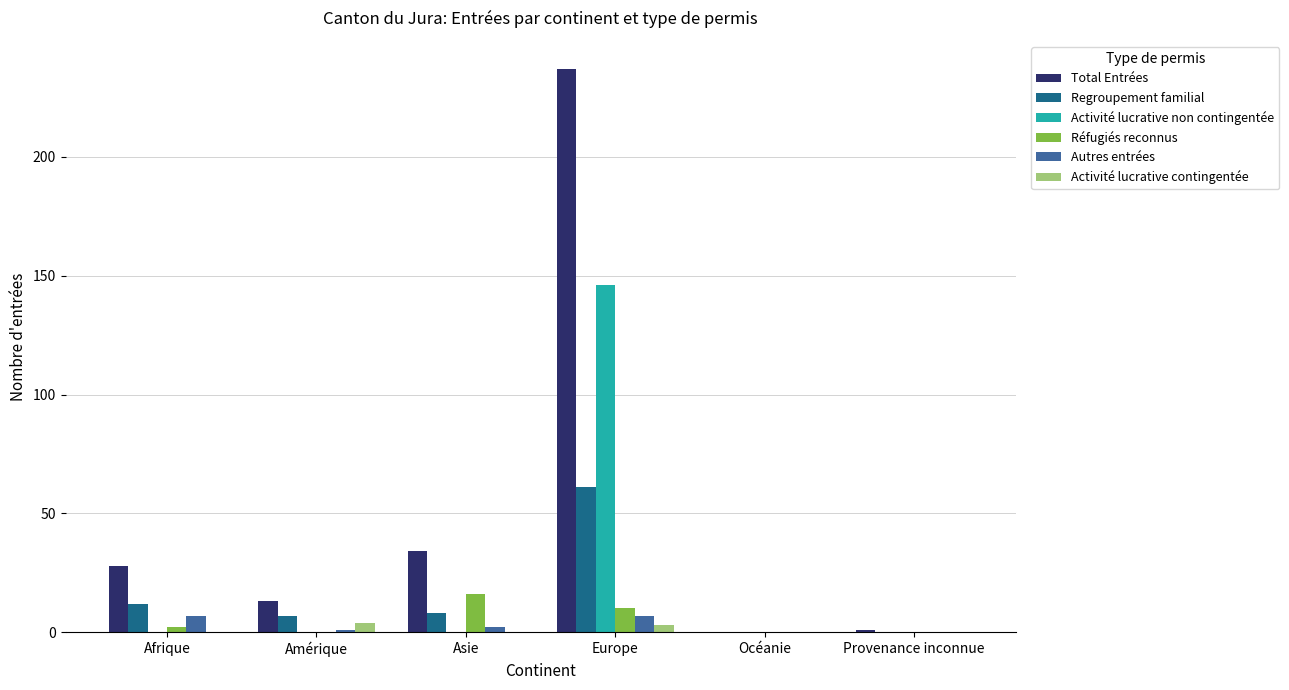

How many groups of bars are there?

6